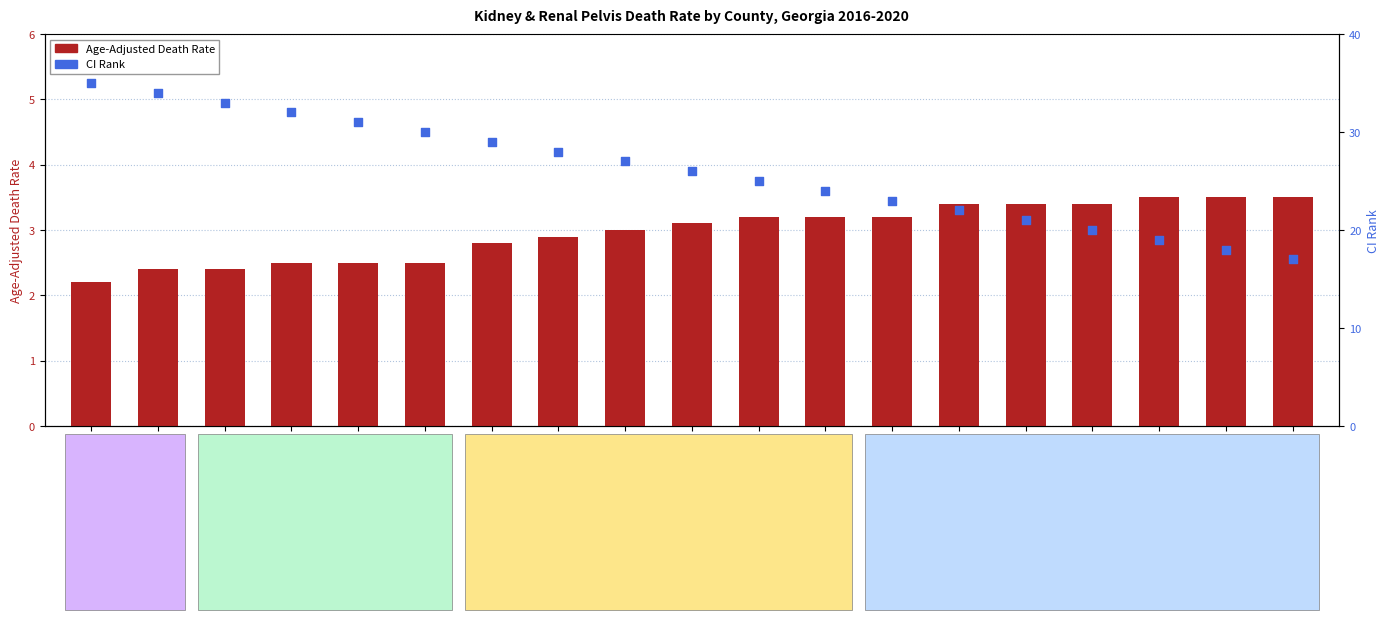

What are all the series names shown in the legend?

Age-Adjusted Death Rate, CI Rank